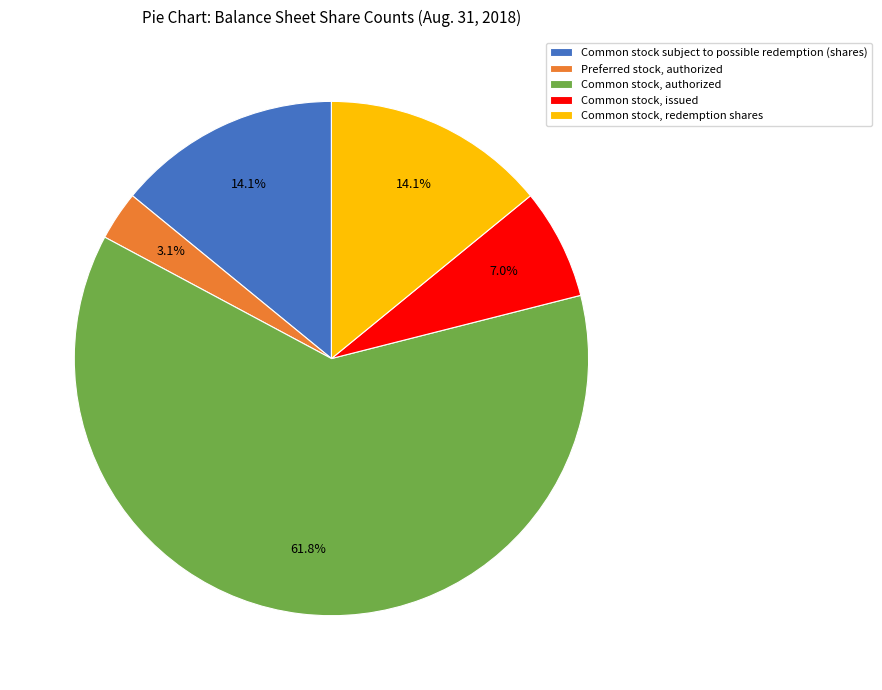

Which slice is the largest?

Common stock, authorized